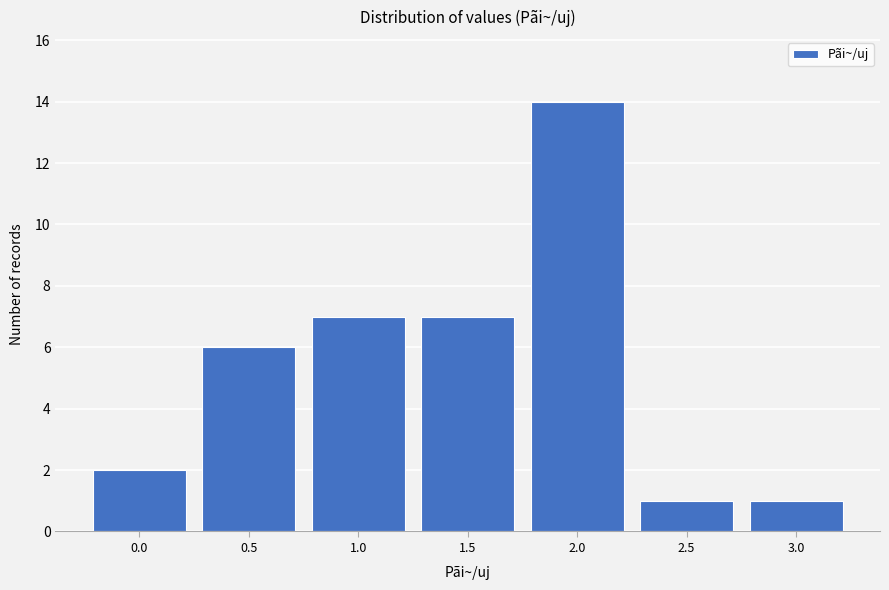

Reading left to right, what are all the values shown in this chart?

2	6	7	7	14	1	1